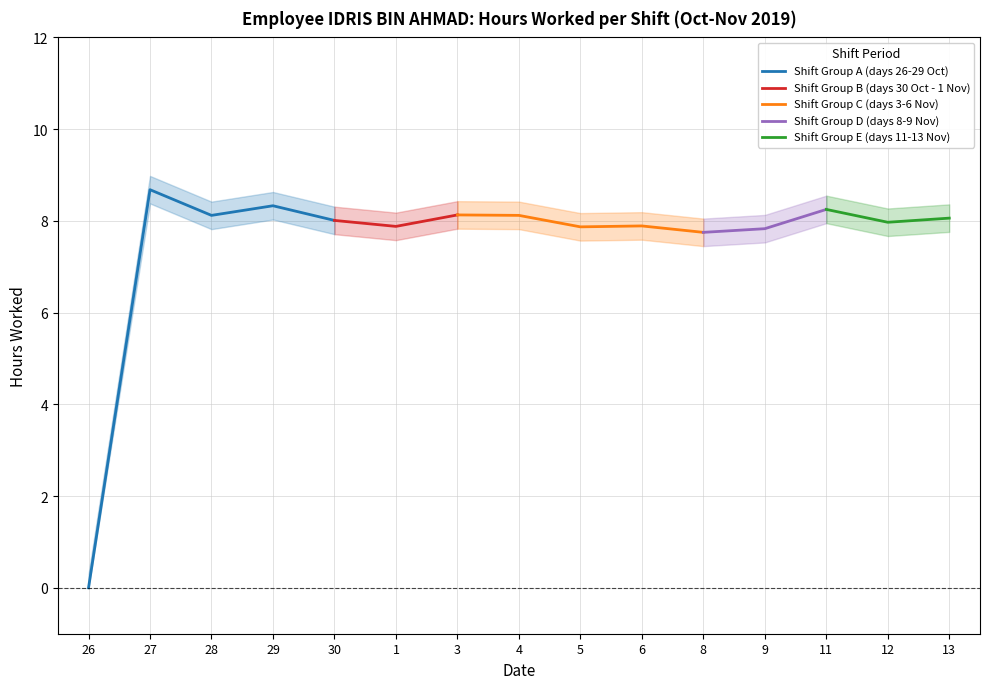

At how many categories does at least one series exceed 2?

14